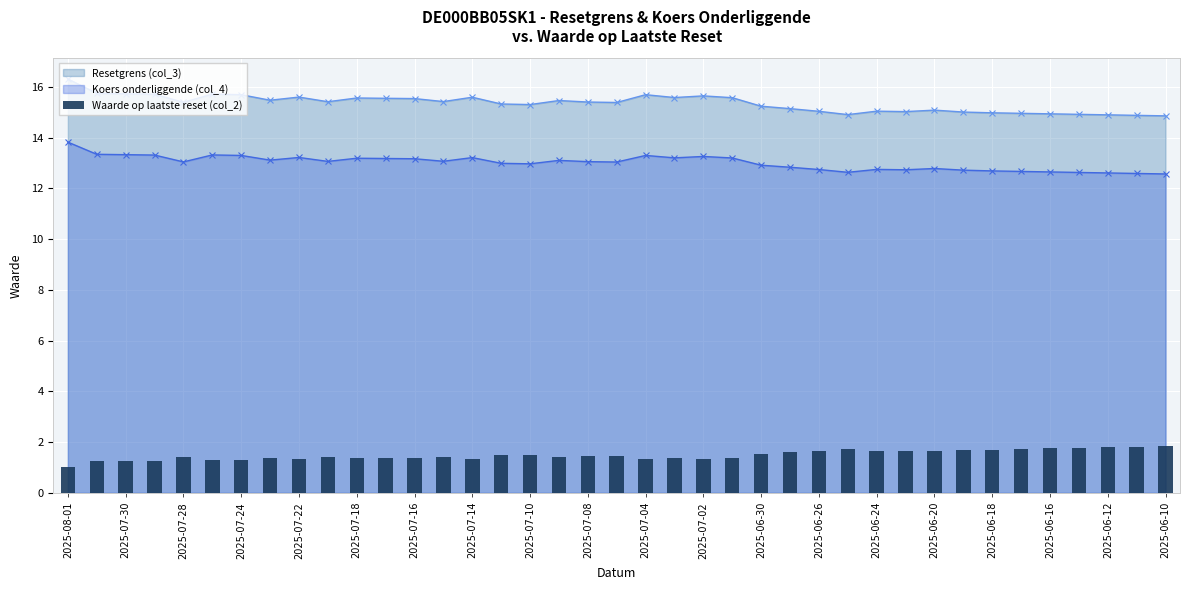

What is the lowest value of the Koers onderliggende (col_4) series?

12.6